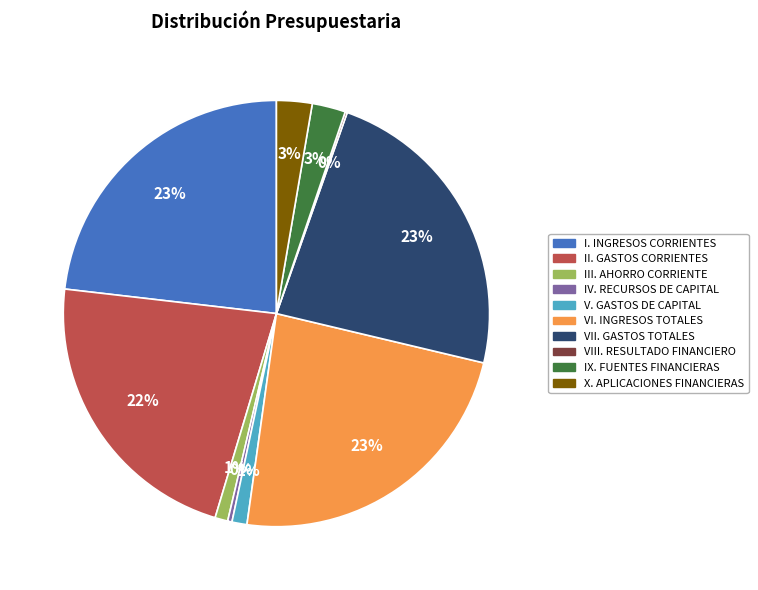

Which has a higher value, V. GASTOS DE CAPITAL or IV. RECURSOS DE CAPITAL?

V. GASTOS DE CAPITAL